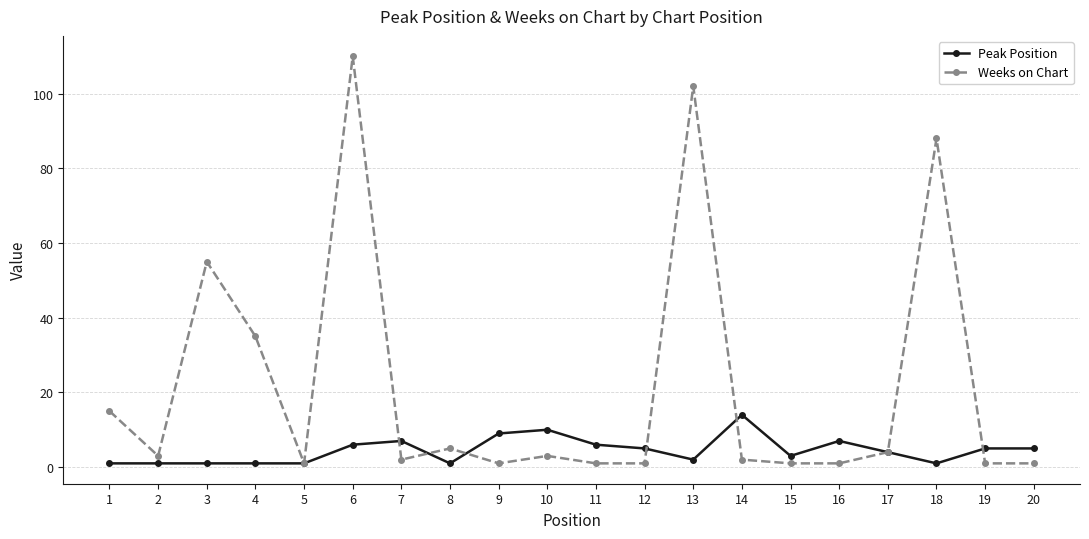

Between 18 and 20, which series saw the biggest shift?

Weeks on Chart